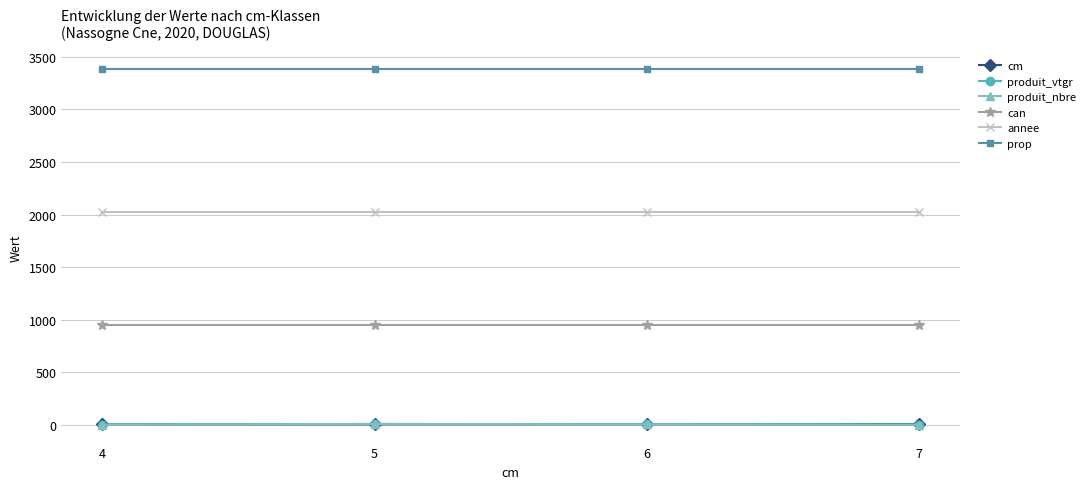

True or false: produit_nbre has more than 1 interior local peaks.

False